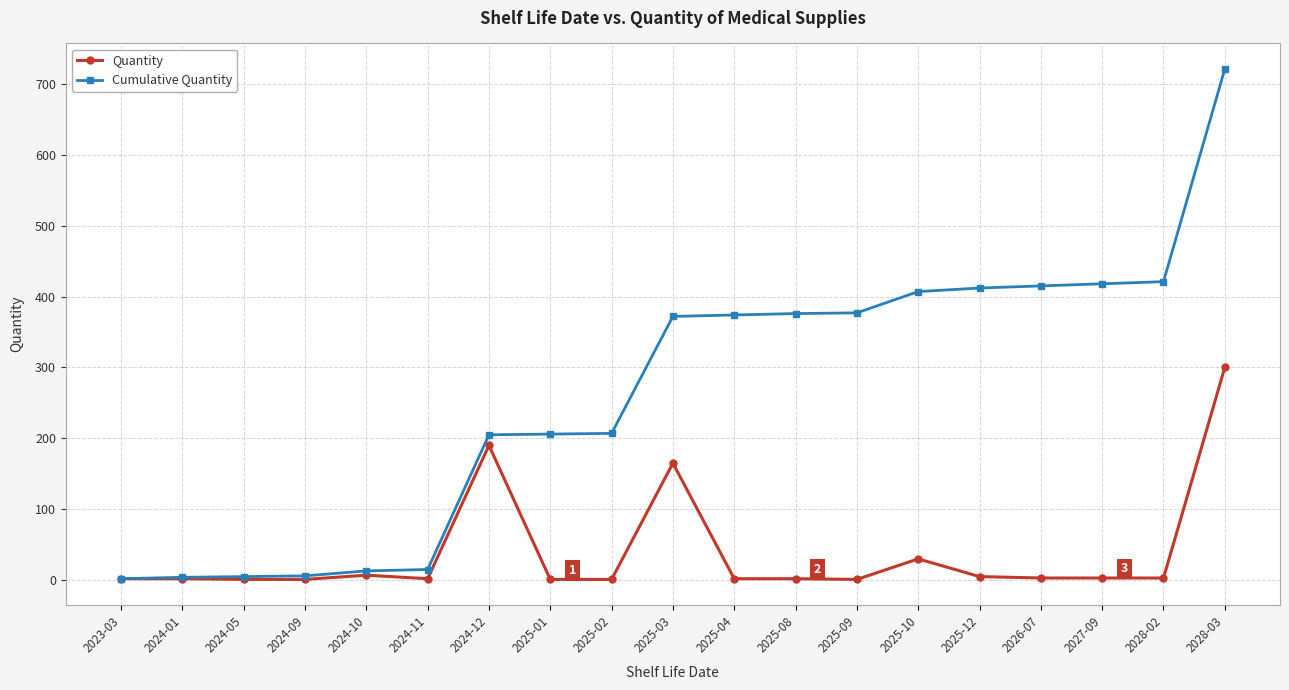

True or false: Quantity has a value of 1 at 2024-09.

True